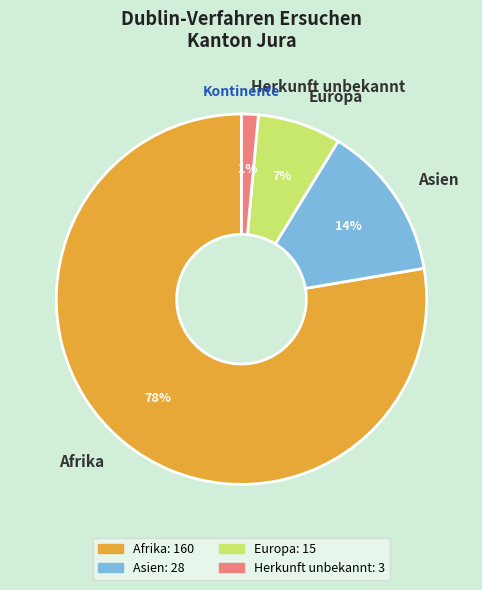

Is there a majority slice in this chart?

Yes